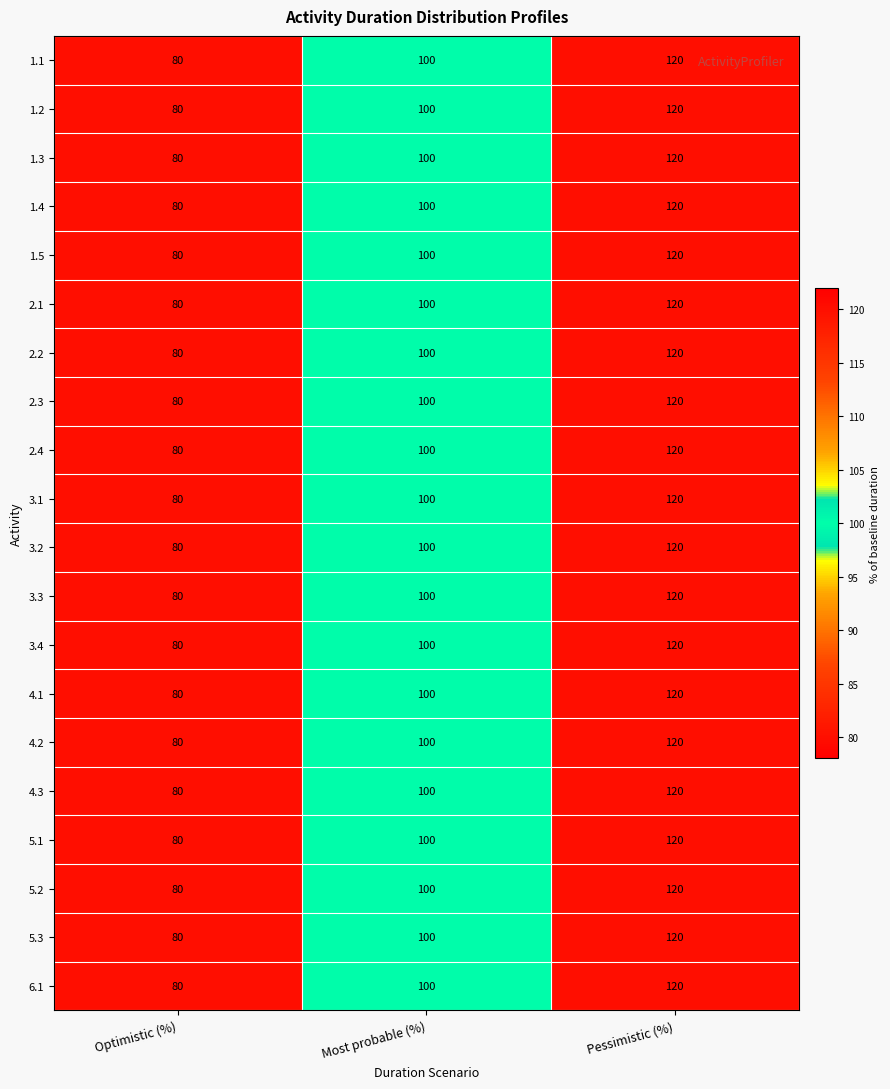

Rank the categories by 6.1 value from highest to lowest.

Pessimistic (%), Most probable (%), Optimistic (%)